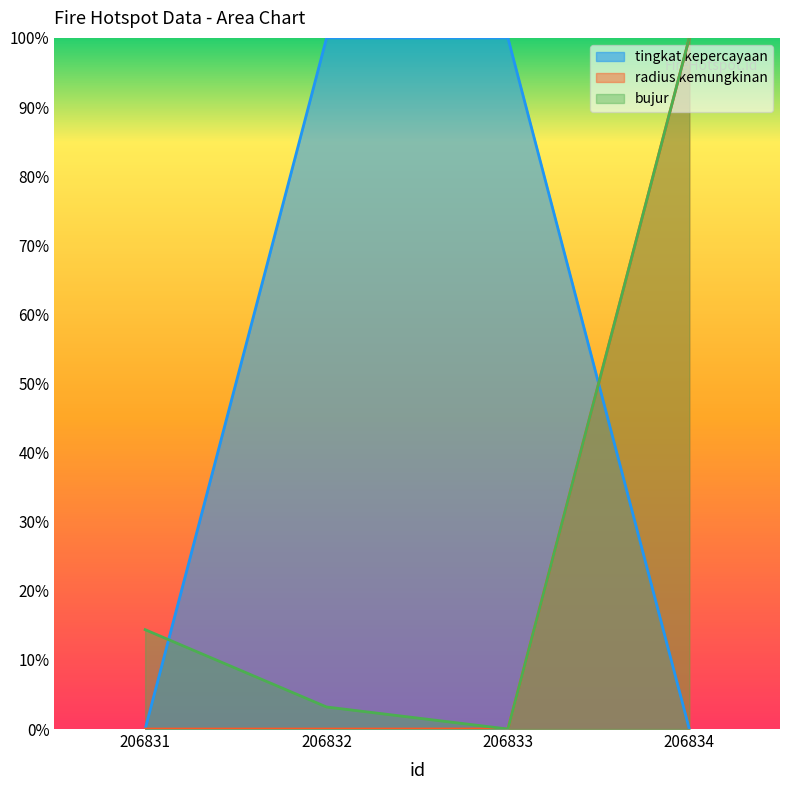

Count the number of categories in the chart.

4